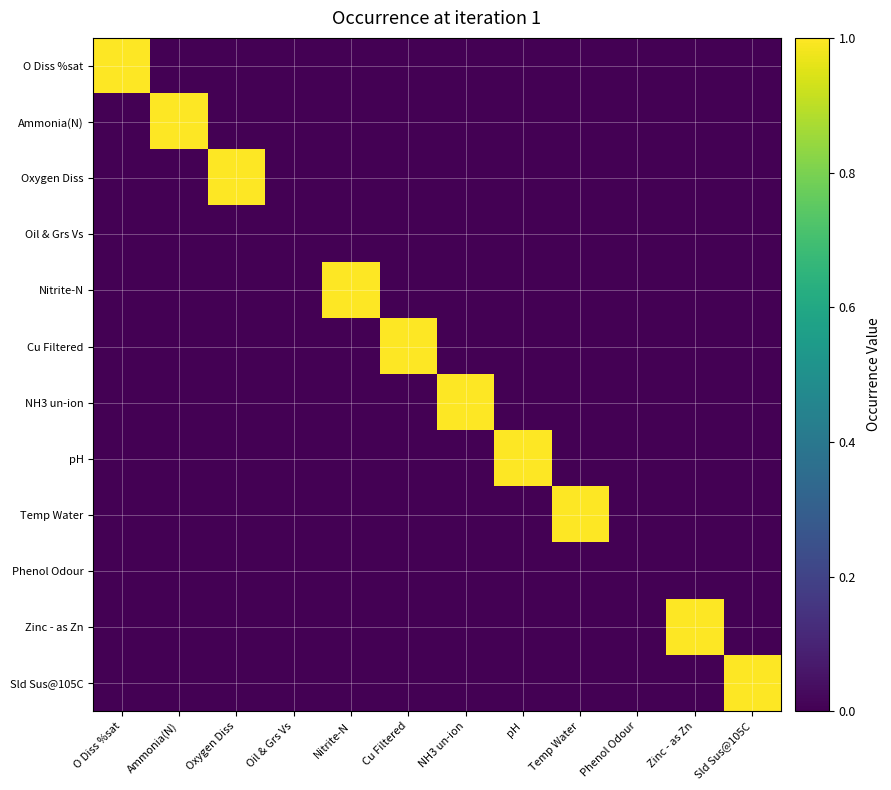

Rank the series at Ammonia(N) from lowest to highest value.

O Diss %sat, Oxygen Diss, Oil & Grs Vs, Nitrite-N, Cu Filtered, NH3 un-ion, pH, Temp Water, Phenol Odour, Zinc - as Zn, Sld Sus@105C, Ammonia(N)